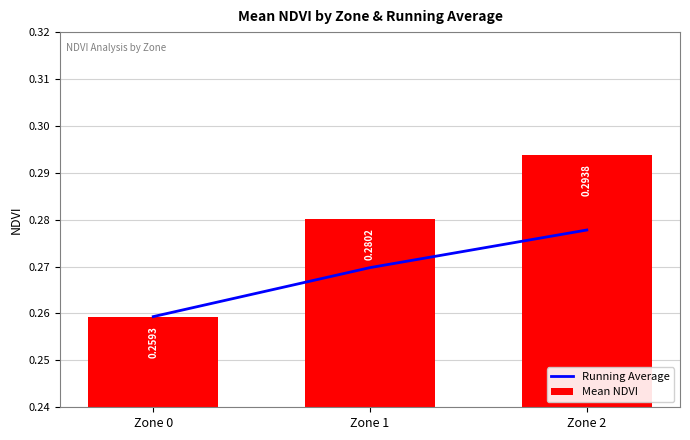

Is the value of Mean NDVI at Zone 1 greater than the value of Running Average at Zone 0?

Yes